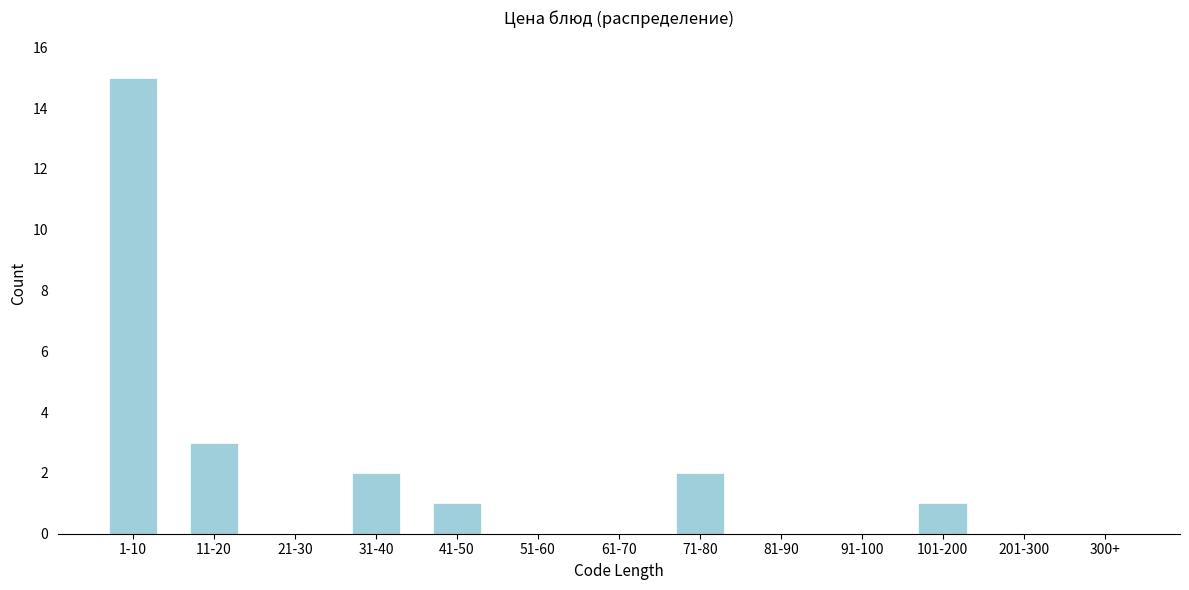

Reading left to right, extract all data points from this chart.

1-10=15	11-20=3	21-30=0	31-40=2	41-50=1	51-60=0	61-70=0	71-80=2	81-90=0	91-100=0	101-200=1	201-300=0	300+=0